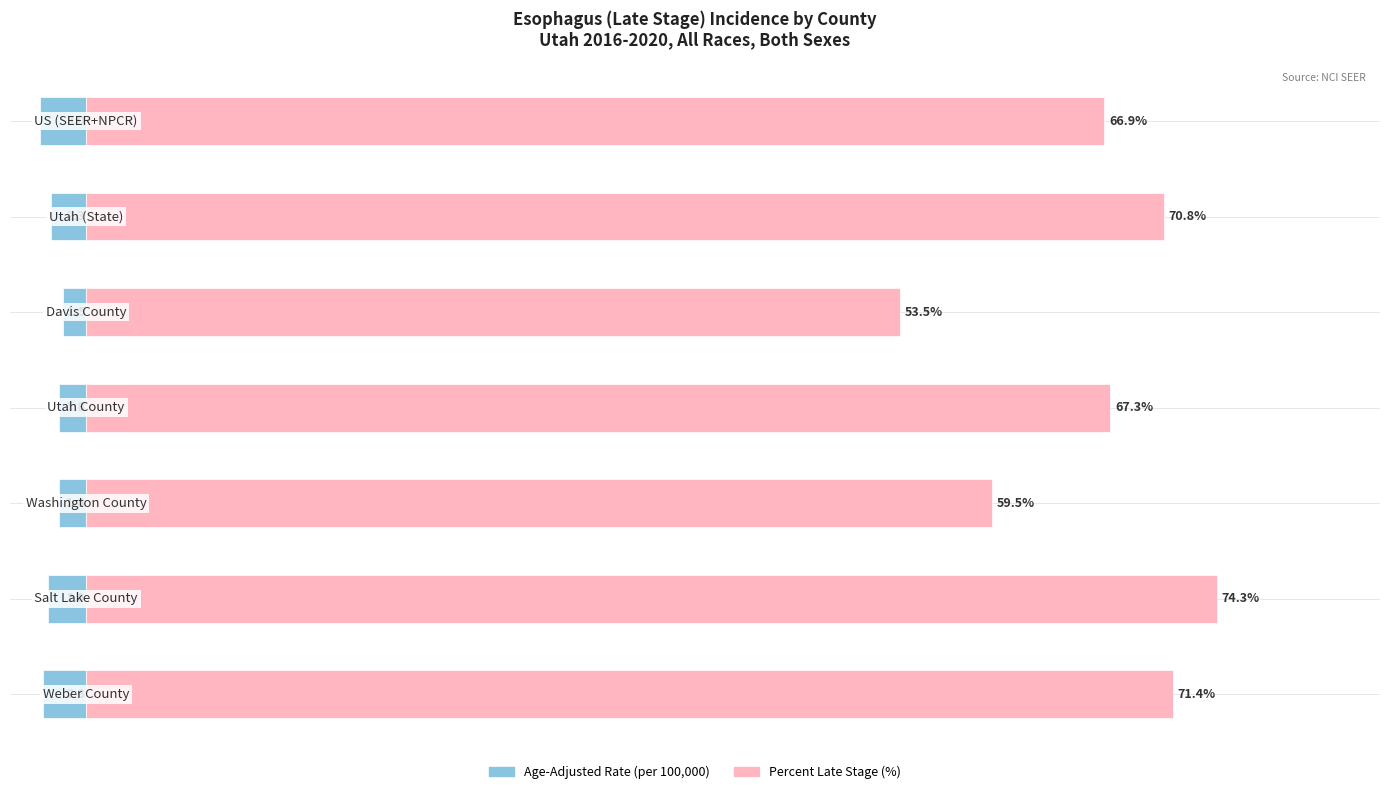

Rank the series by their average value, from highest to lowest.

Percent Late Stage, Age-Adjusted Rate